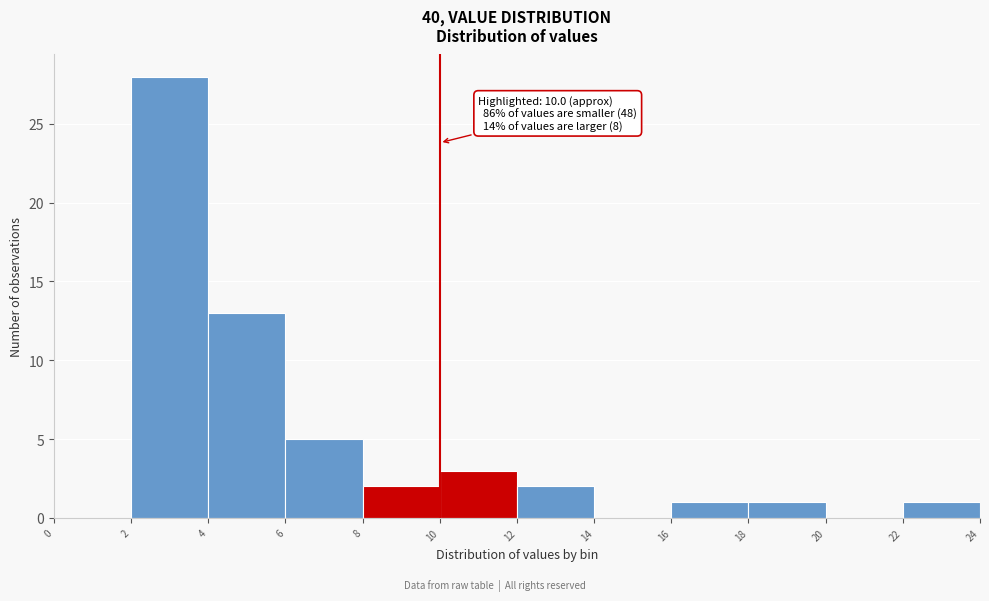

Over which range of the x-axis is the bar tallest?

2 to 4